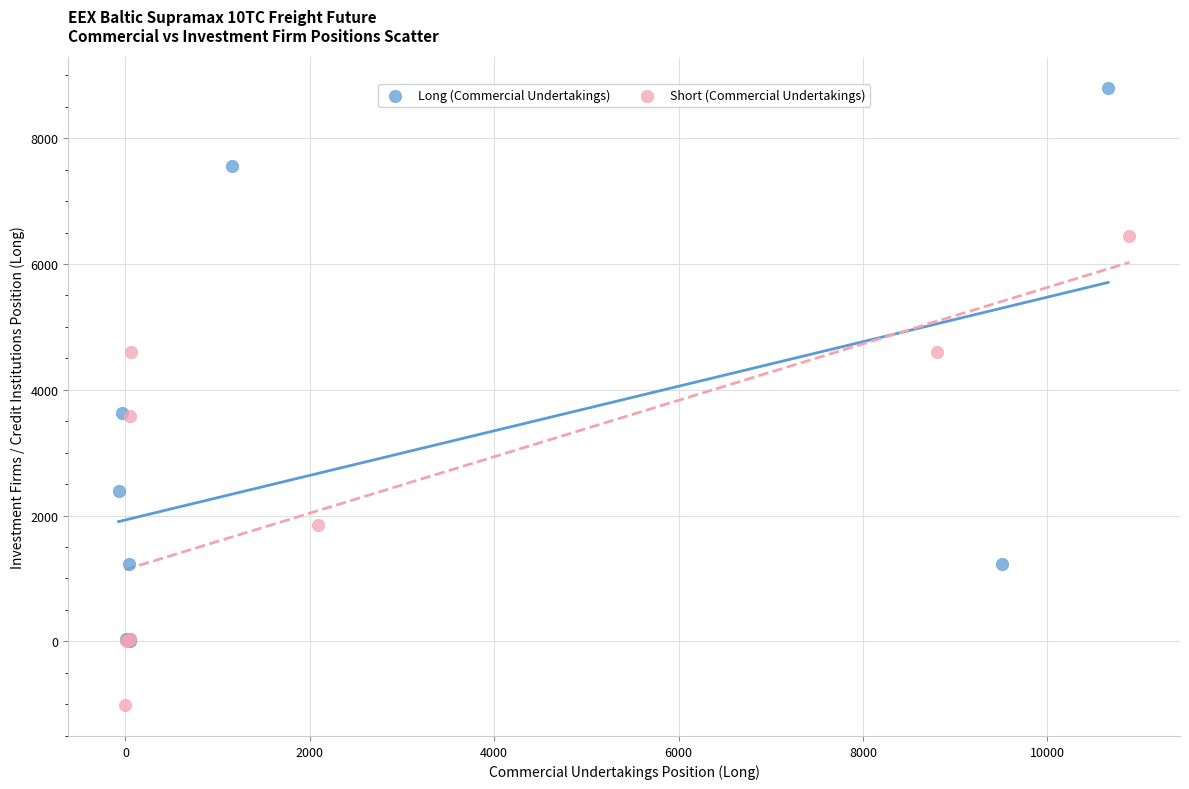

Which series contains the highest Y value?

Long (Commercial Undertakings)